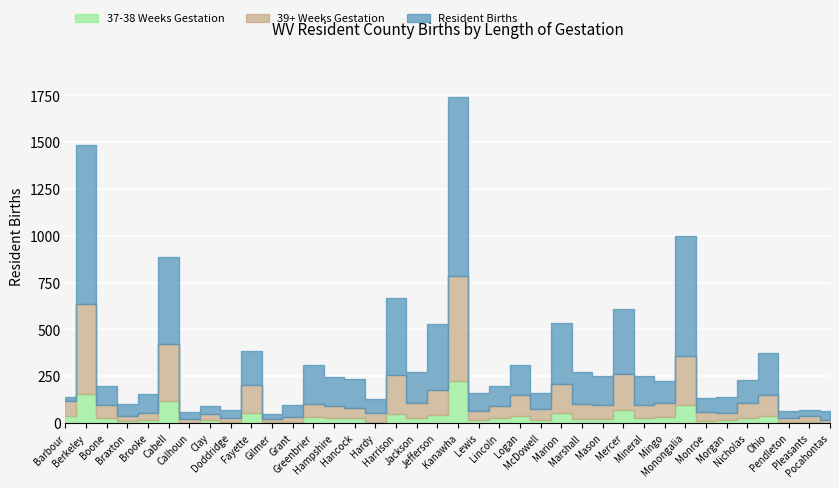

What is the spread (max minus min) of values at Boone?

170